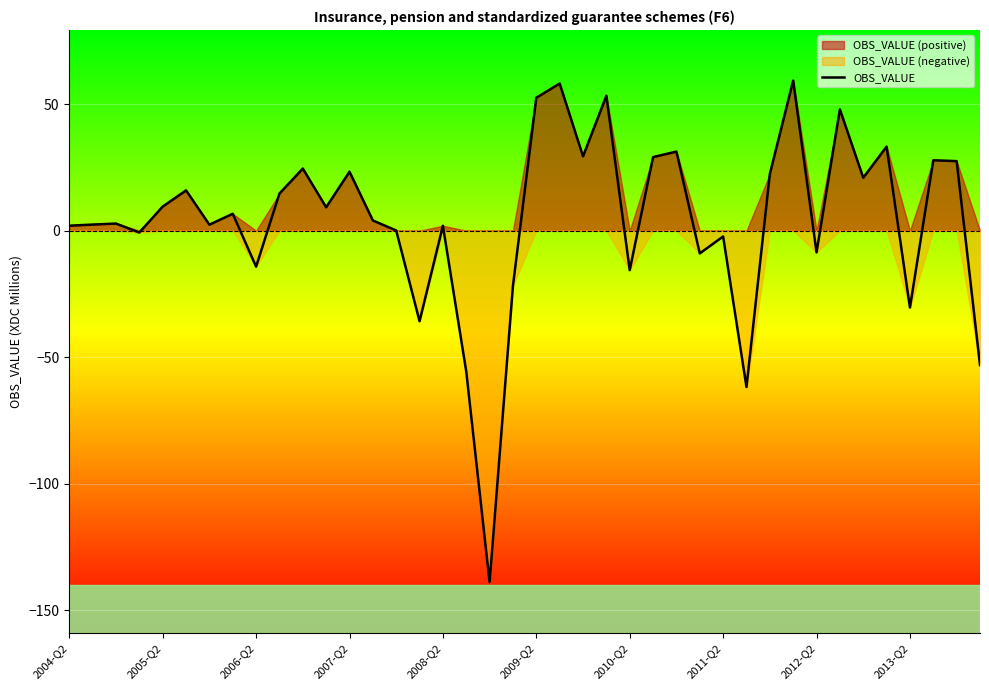

What is the minimum value for OBS_VALUE?

-138.9